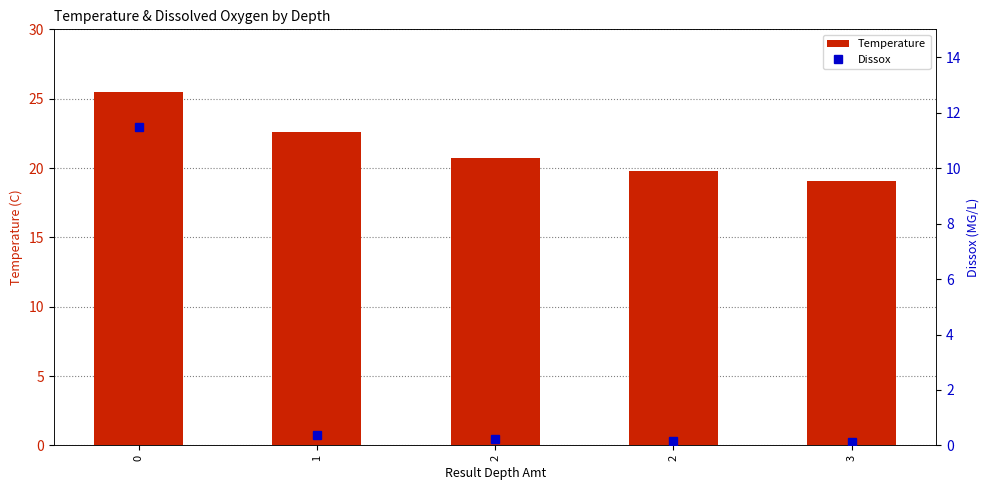

Reading right to left, extract all data points from this chart.

Temperature: 19.1	19.8	20.7	22.6	25.5
Dissox: 0.1	0.2	0.2	0.4	11.5